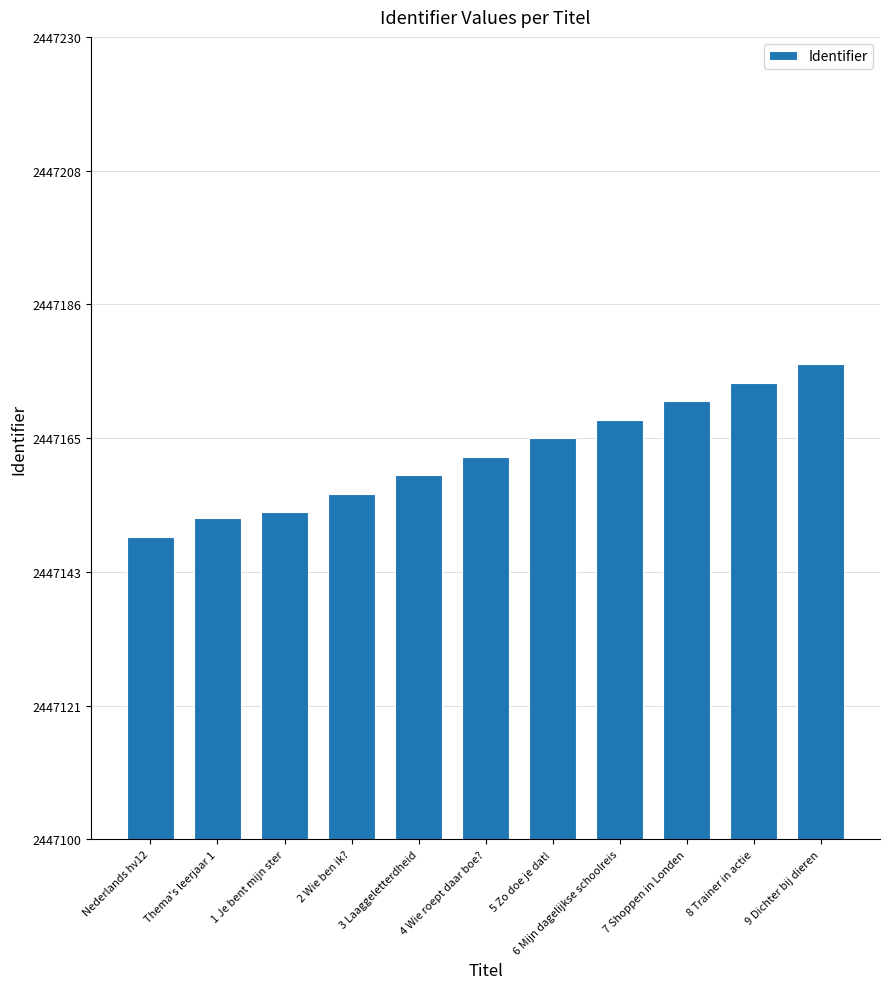

What is the label of the 1st bar from the right?

9 Dichter bij dieren